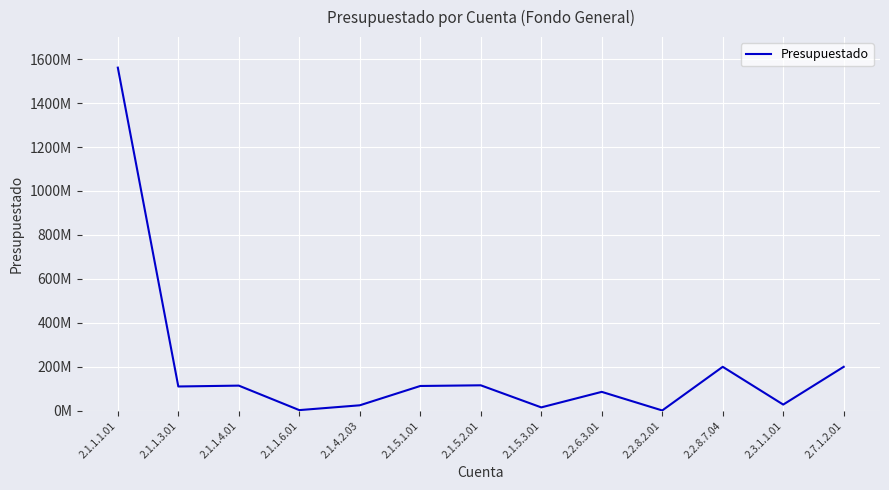

How many points are lower than both their immediate neighbors (excluding endpoints)?

5